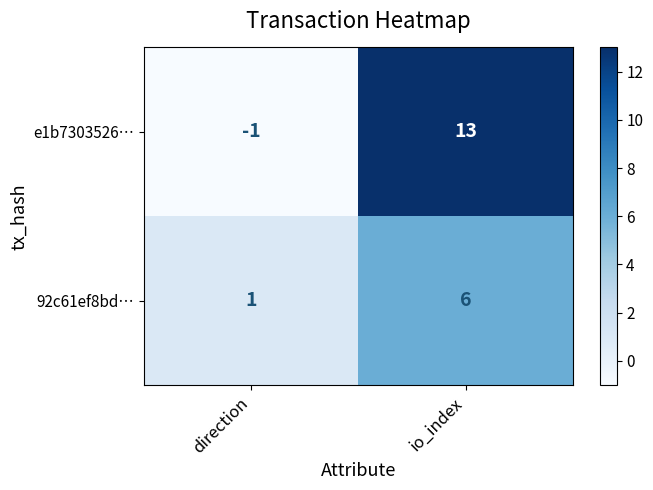

Which series has the largest range (max minus min)?

e1b7303526…